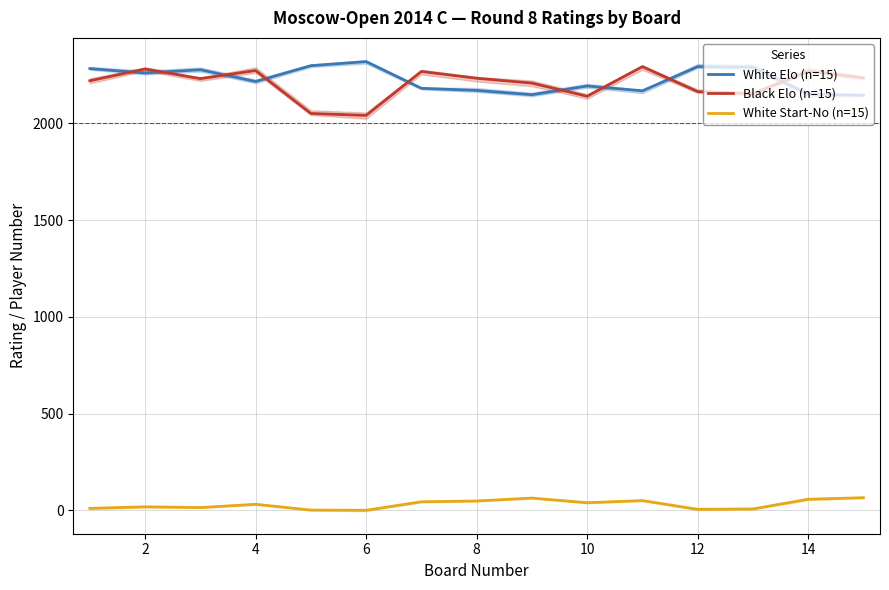

True or false: Black Elo (n=15) and White Start-No (n=15) intersect in this chart.

False